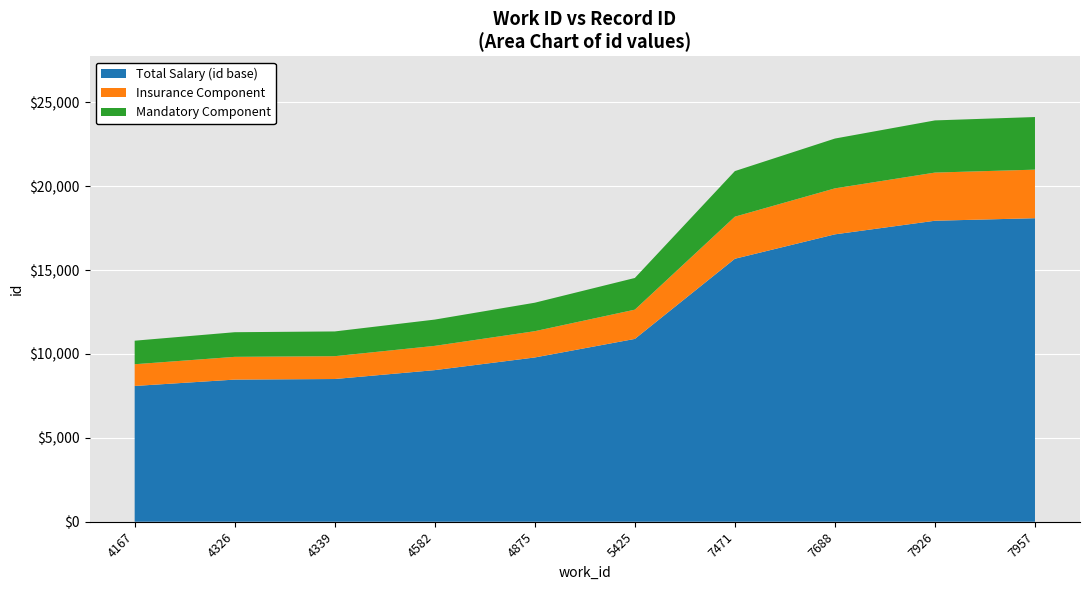

Reading left to right, list all the values displayed in this chart.

4167=10794	4326=11300	4339=11346	4582=12053	4875=13059	5425=14534	7471=20907	7688=22847	7926=23929	7957=24130